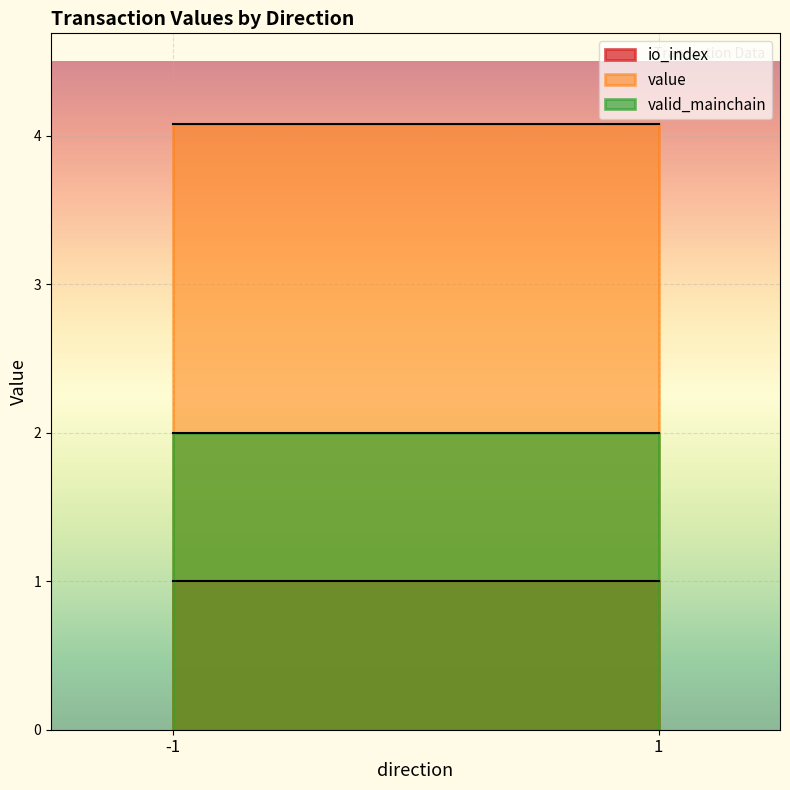

What is the spread (max minus min) of values at 1?

3.1